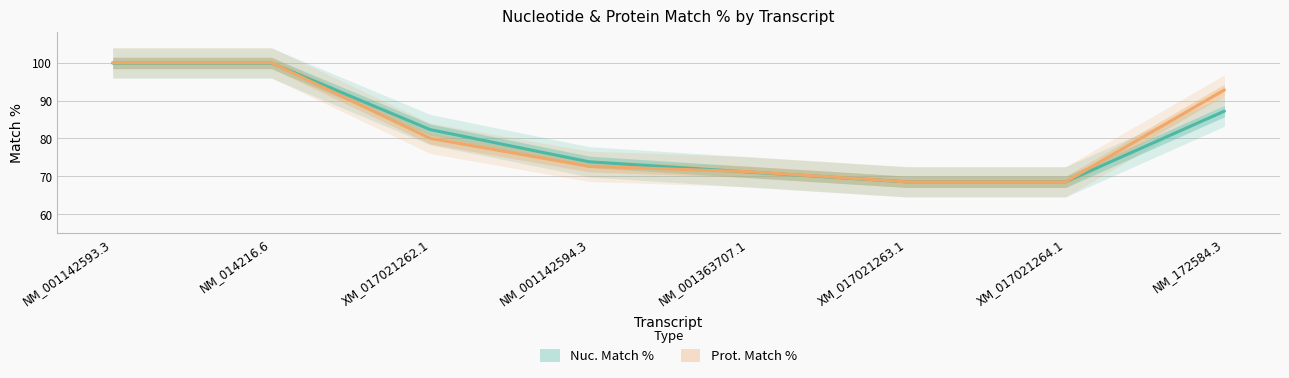

Is the value of Nuc. Match % at XM_017021262.1 greater than the value of Prot. Match % at XM_017021264.1?

Yes